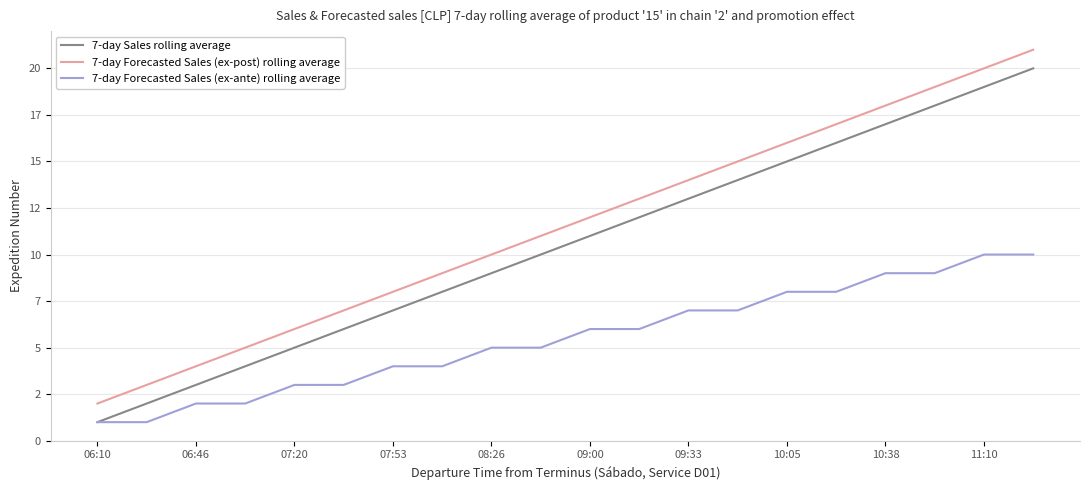

True or false: 7-day Forecasted Sales (ex-ante) rolling average and 7-day Forecasted Sales (ex-post) rolling average intersect in this chart.

False